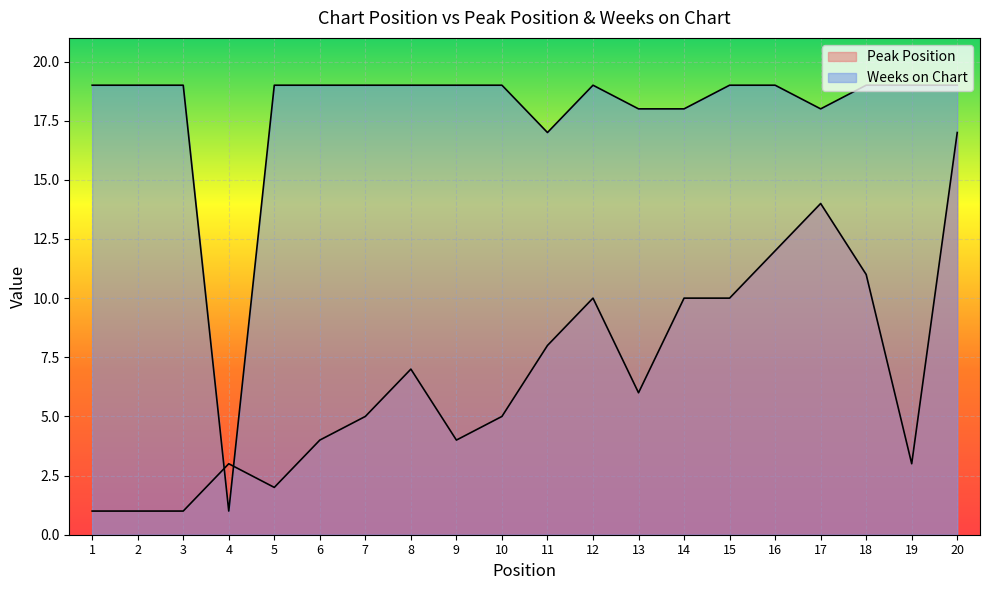

What is the value of the Peak Position point at the 6th from the left?

4